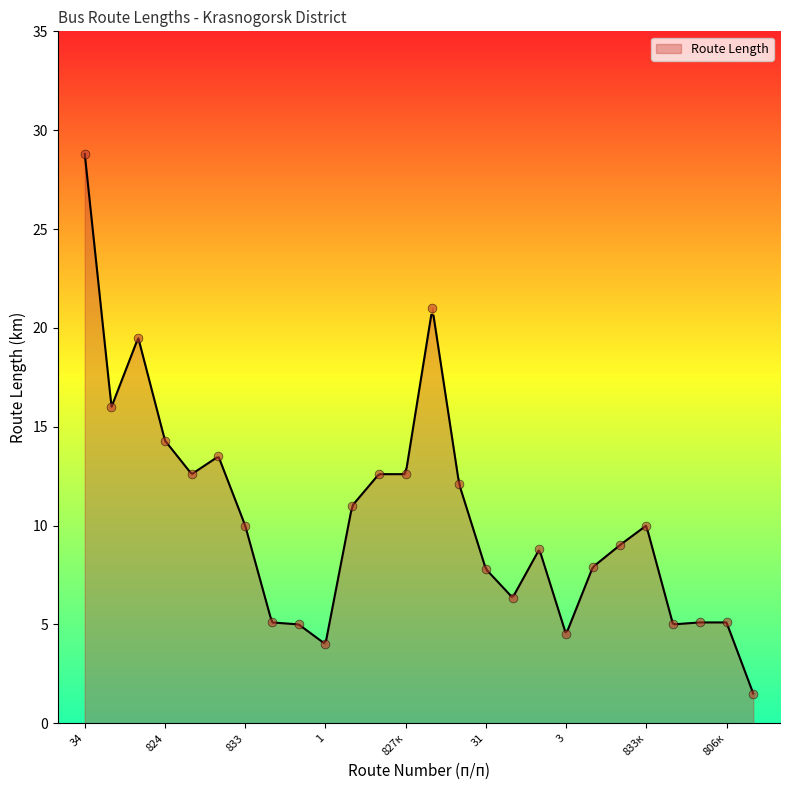

What is the change in value from 827 to 806к?

-7.5